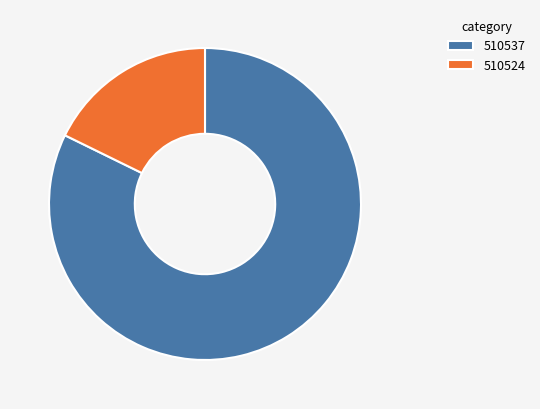

Combined, do 510537 and 510524 account for over 50%?

Yes